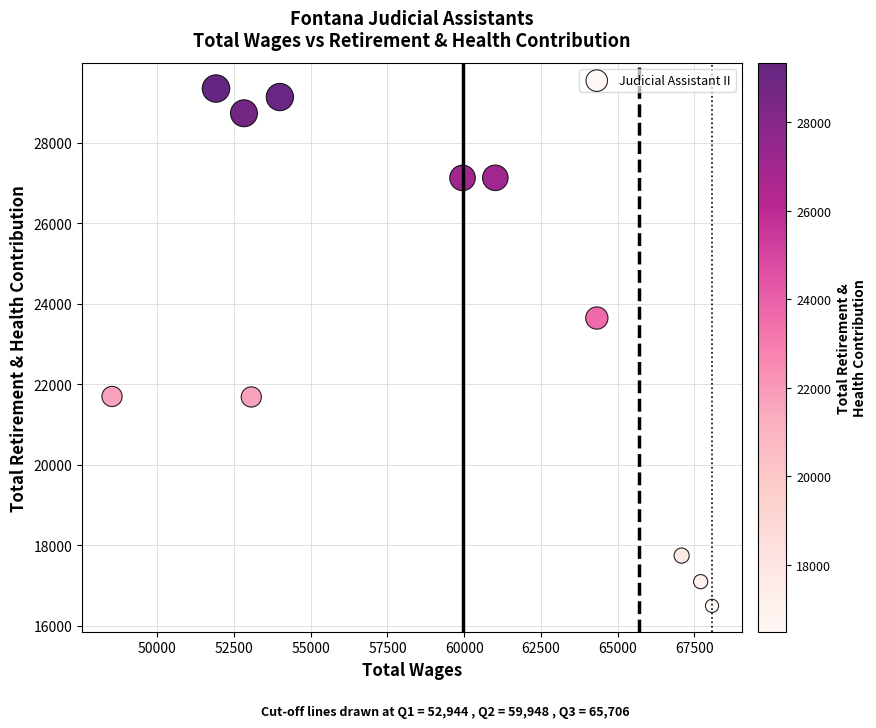

What is the average X value?

58953